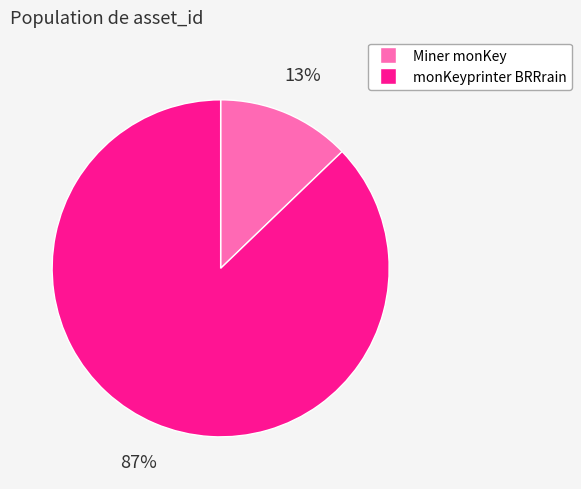

Is there a majority slice in this chart?

Yes